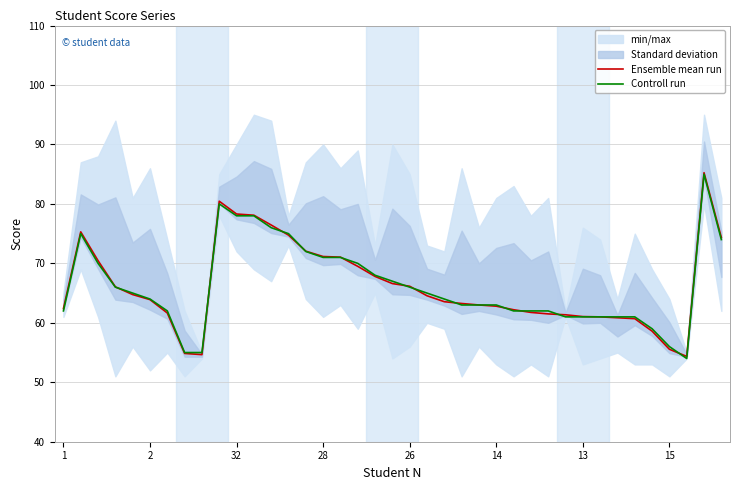

What is the approximate value of Ensemble mean run at 16?

71.0